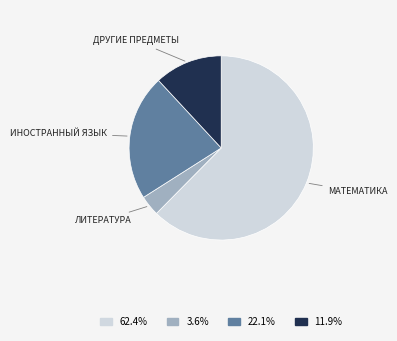

Is 62.4% the majority of the pie?

Yes